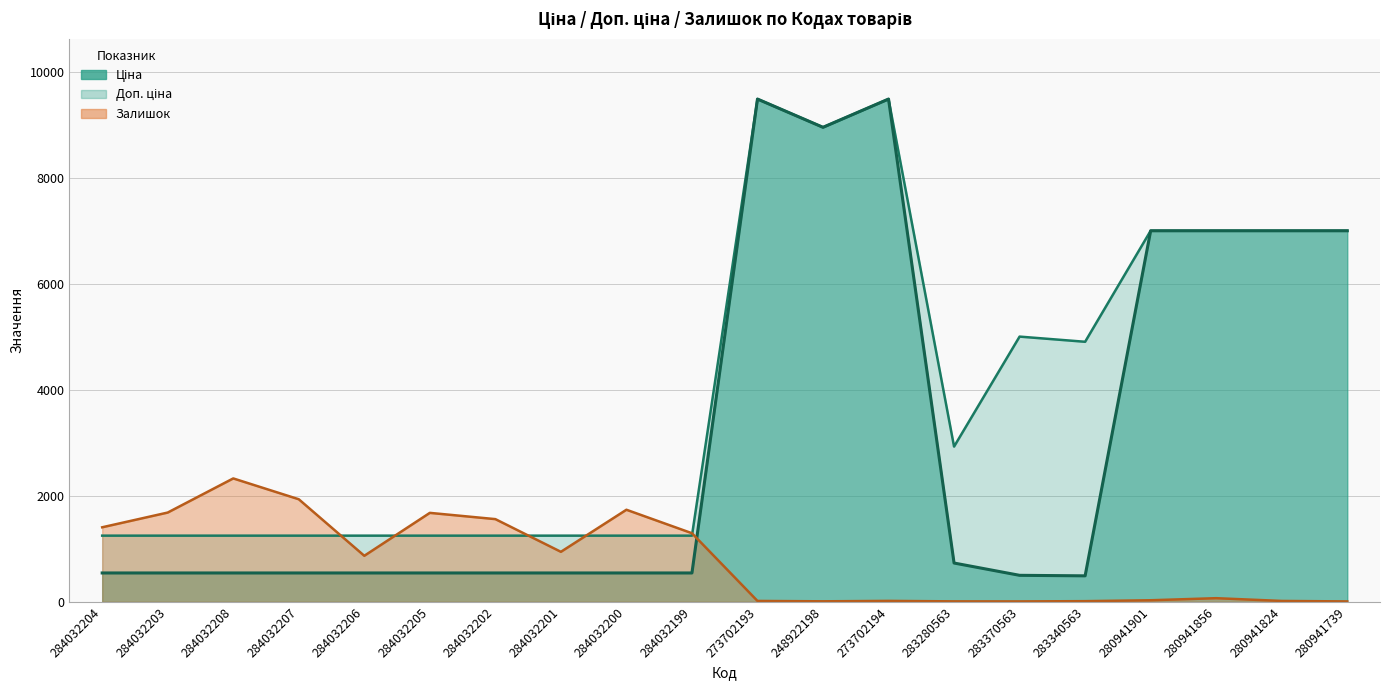

The Залишок series shows 15.3 at 248922198. True or false?

False